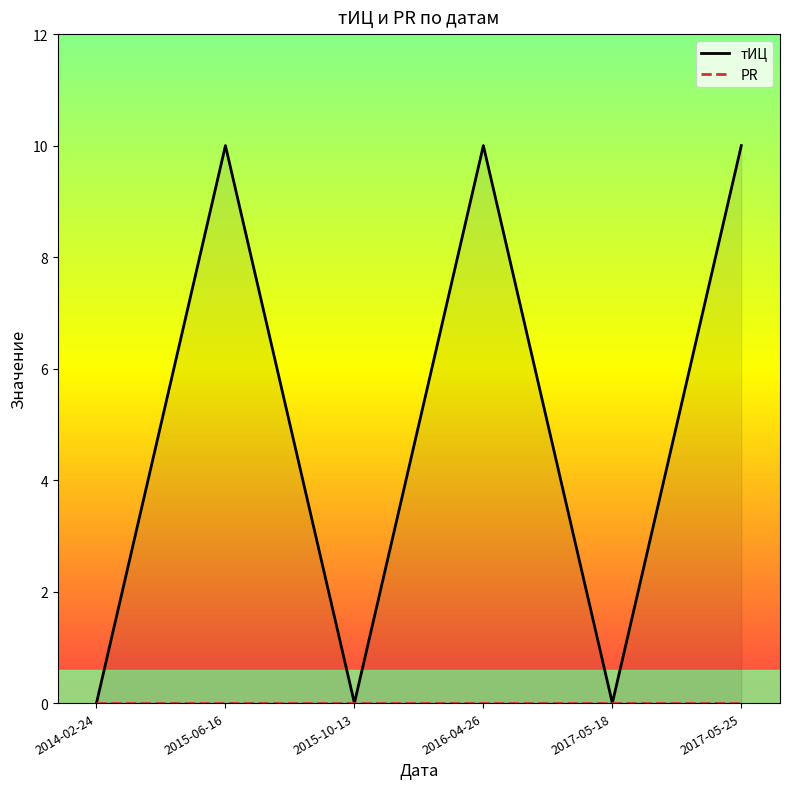

What is the sum of the тИЦ values at 2016-04-26 and 2015-10-13?

10